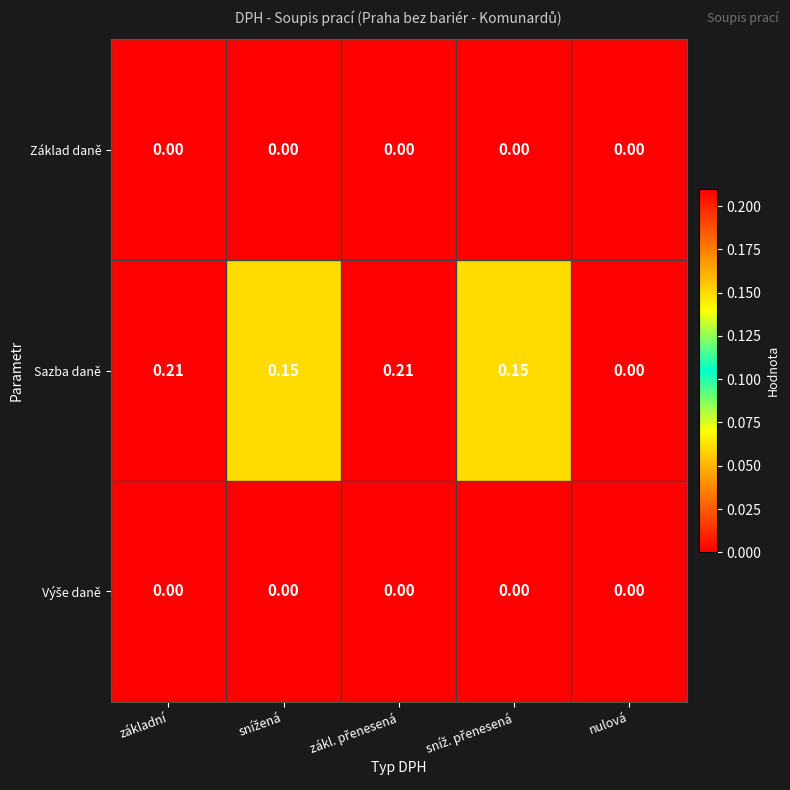

Which series has the largest range (max minus min)?

Sazba daně